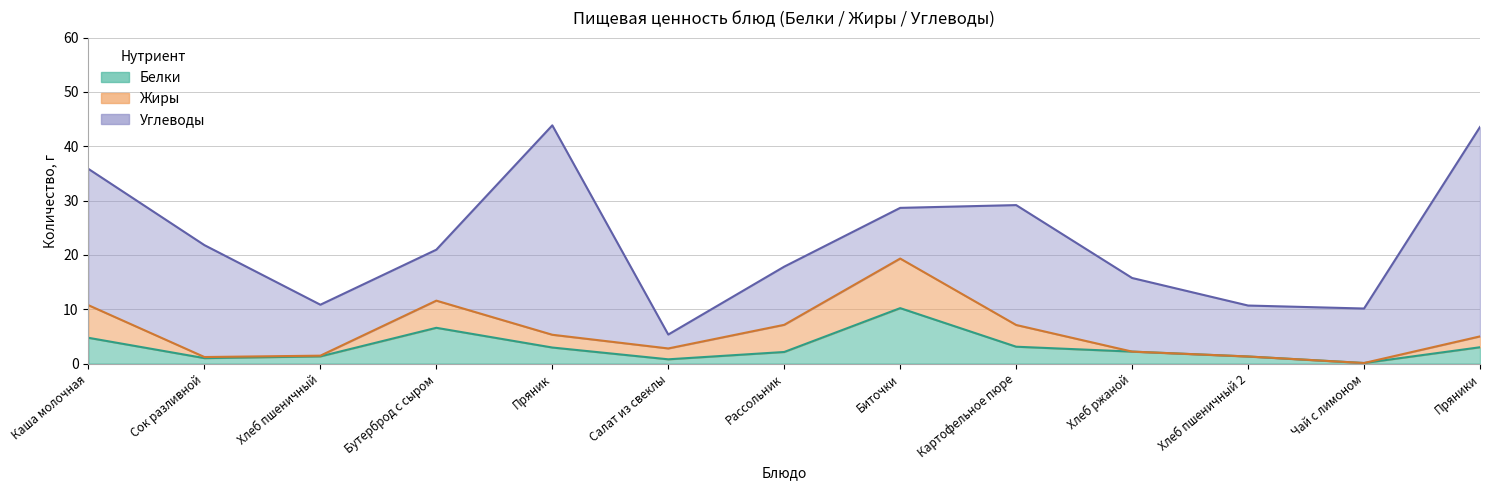

At which category is the sum across all series the highest?

Пряник